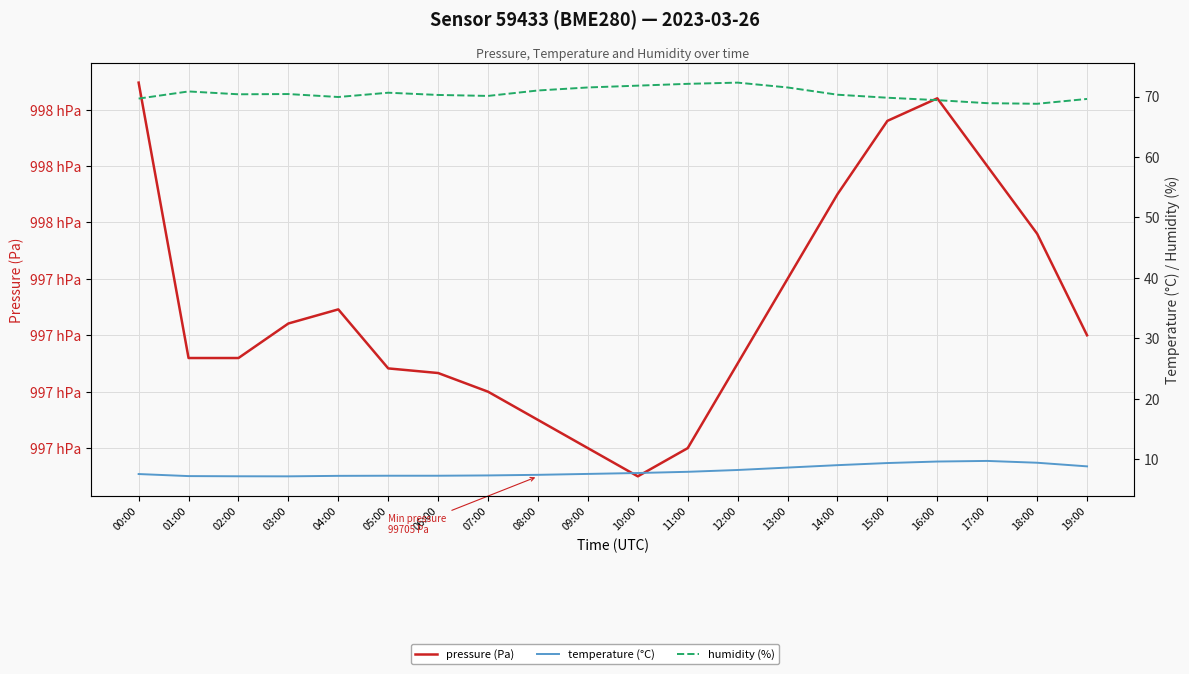

True or false: humidity (%) and temperature (°C) cross at least once.

False